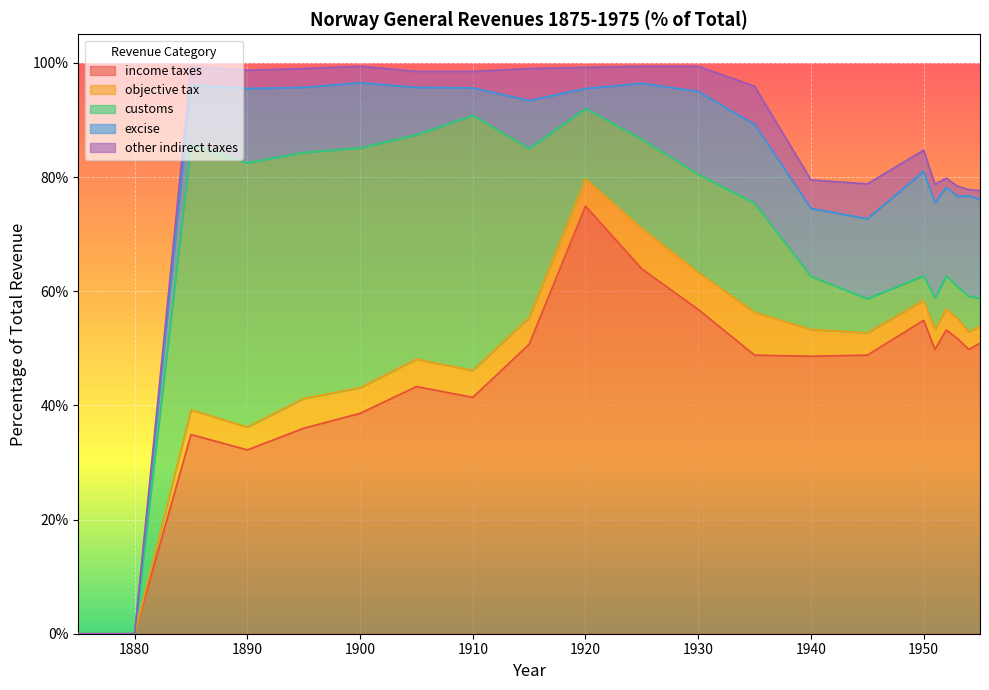

Between which two adjacent categories do objective tax and other indirect taxes first intersect?

1910 and 1915